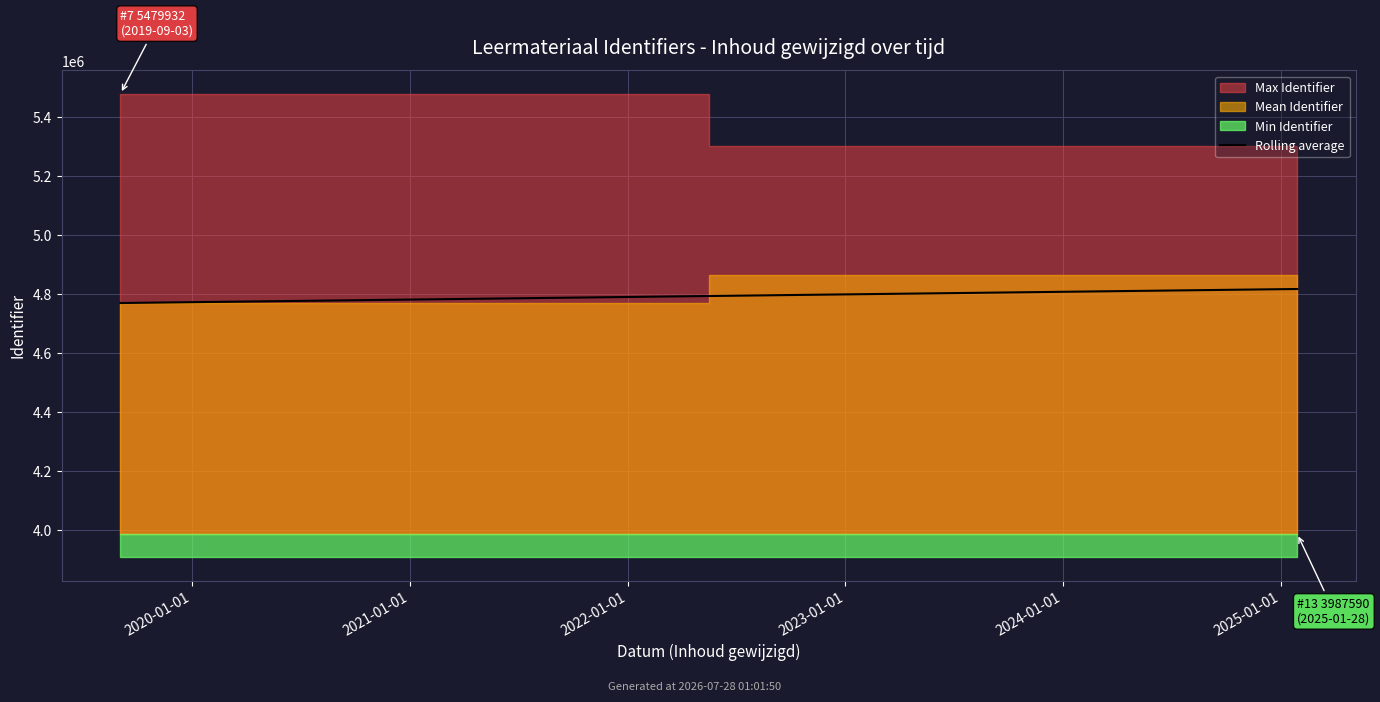

What is the value of the 1st point from the left?

4770156.8